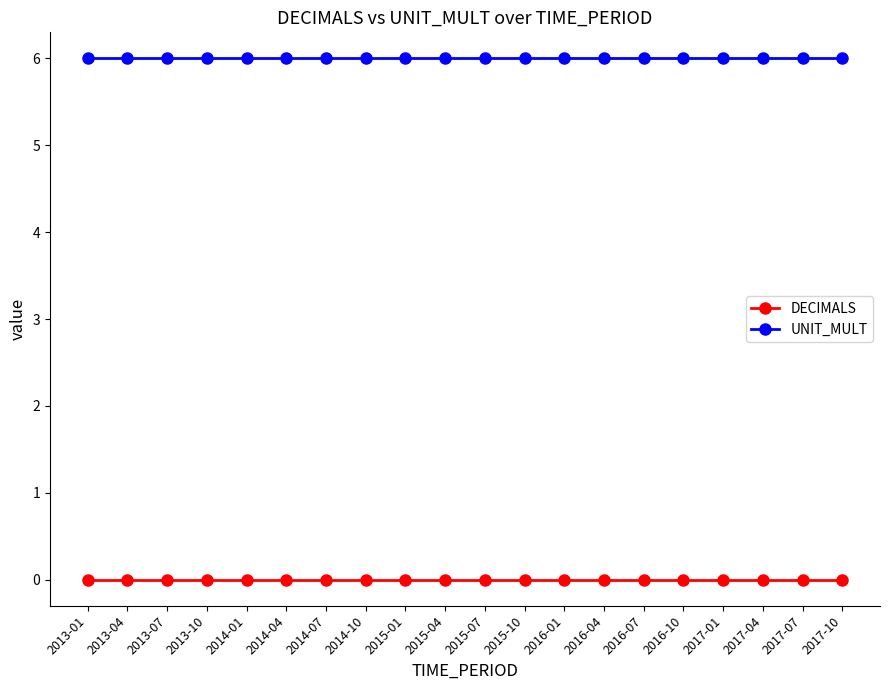

What is the maximum value shown in the chart?

6